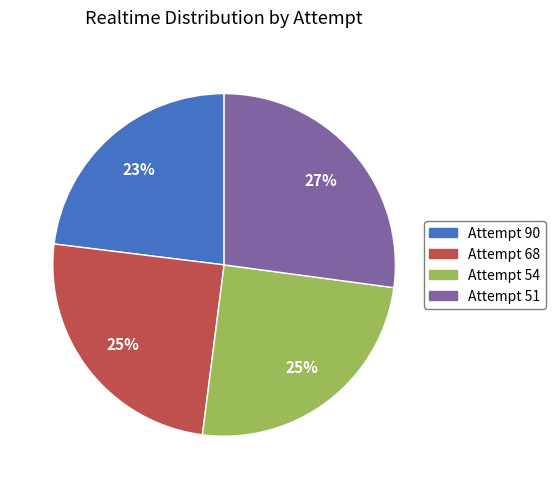

What is the ratio of the value at Attempt 68 to the value at Attempt 90?

1.1